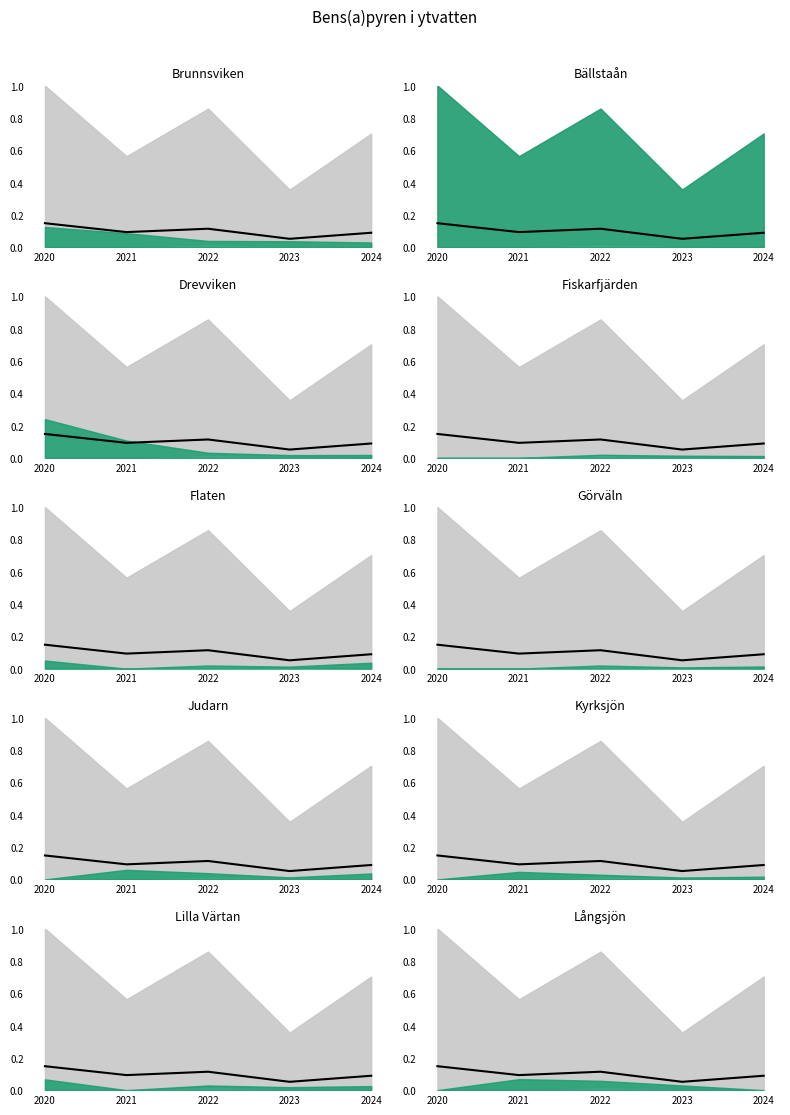

What is the difference between the values at 2023 and 2020?

0.1